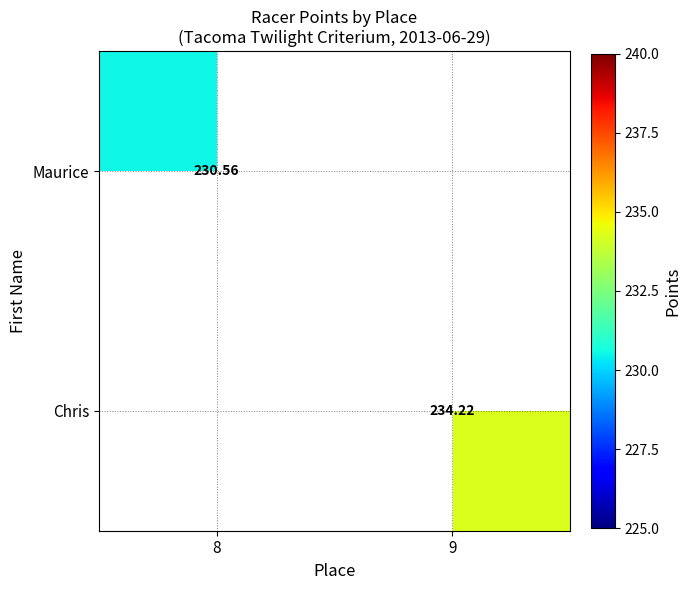

Rank the series by their average value, from highest to lowest.

Maurice, Chris